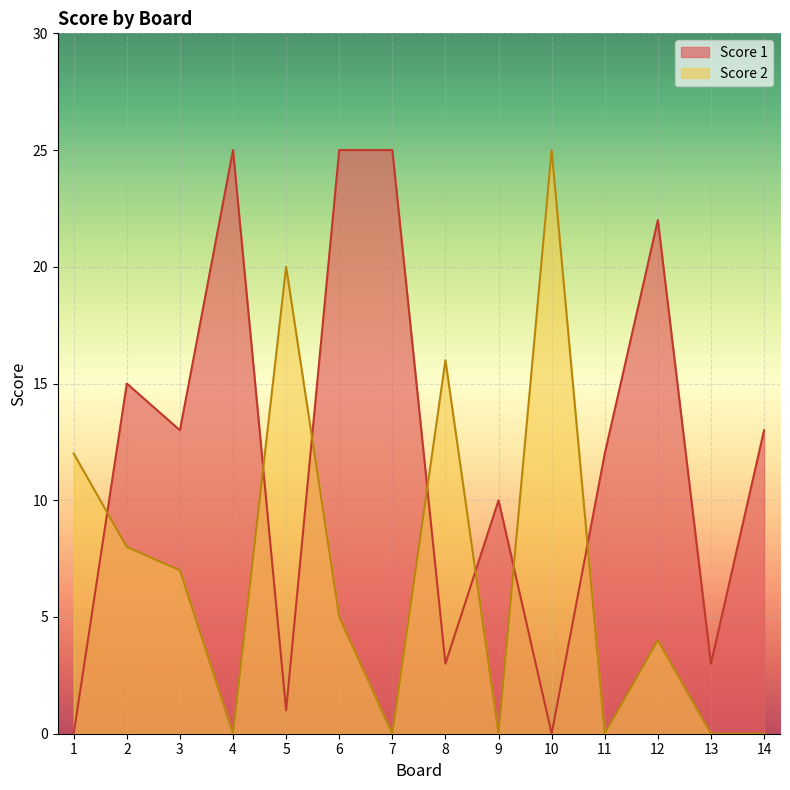

Rank the series by their average value, from lowest to highest.

Score 2, Score 1